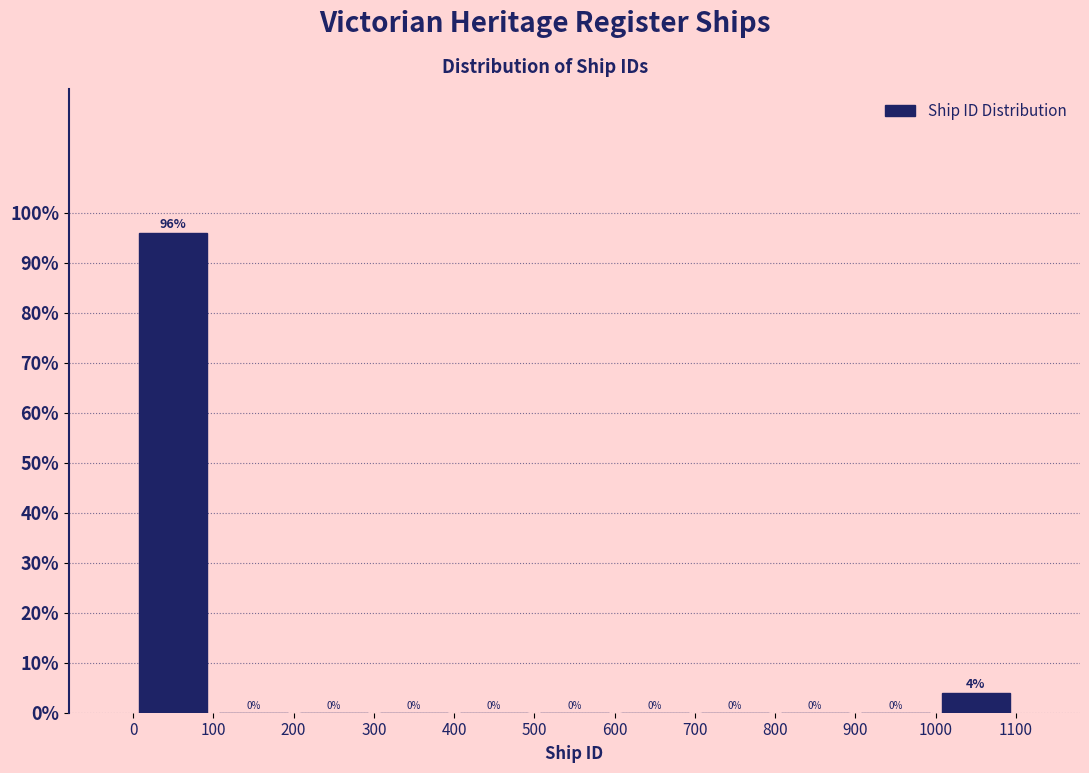

Reading left to right, transcribe this chart: for each bar, give the range it covers on the x-axis and its height.

0 to 100: 96
100 to 200: 0
200 to 300: 0
300 to 400: 0
400 to 500: 0
500 to 600: 0
600 to 700: 0
700 to 800: 0
800 to 900: 0
900 to 1000: 0
1000 to 1100: 4